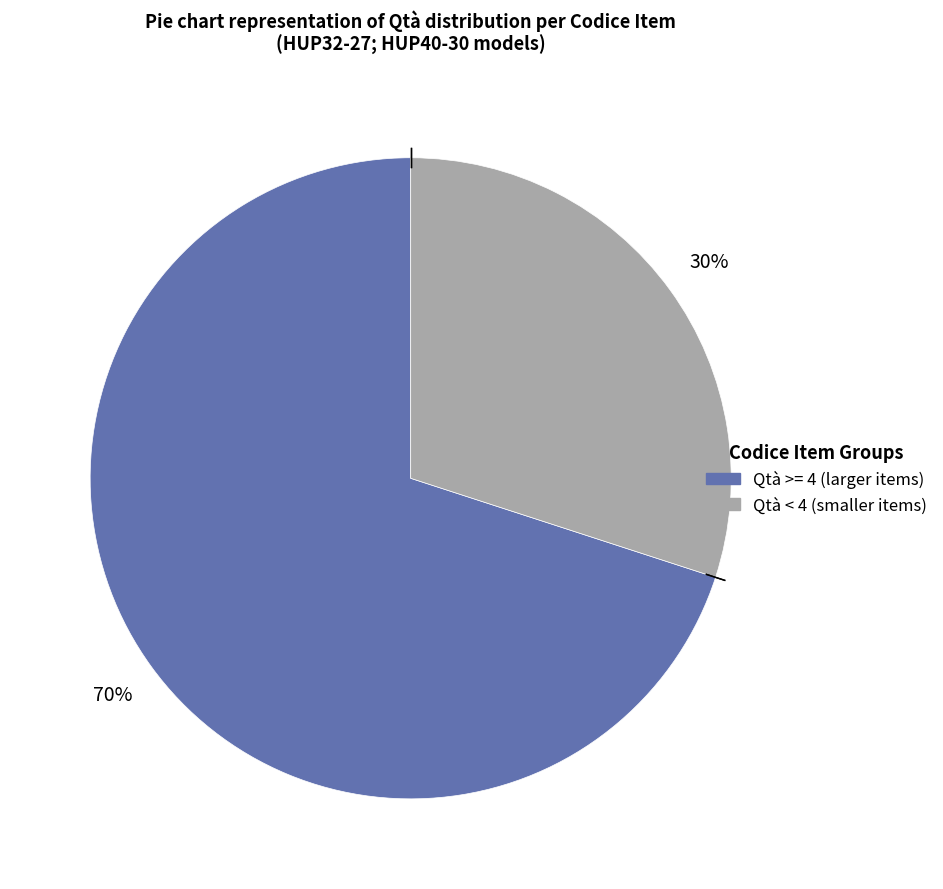

Is there any slice that represents more than half of the pie?

Yes